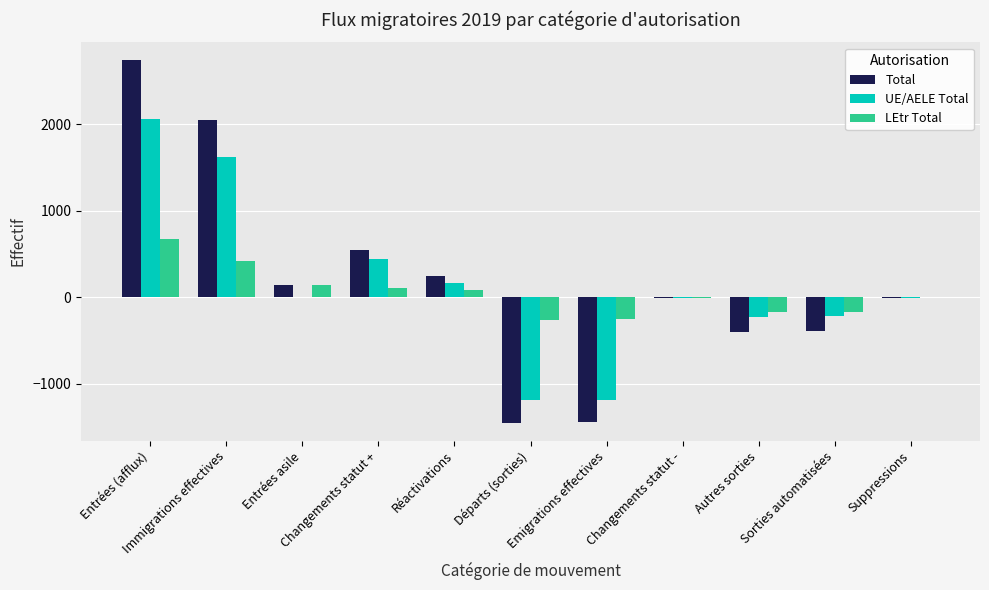

Count the number of categories in the chart.

11